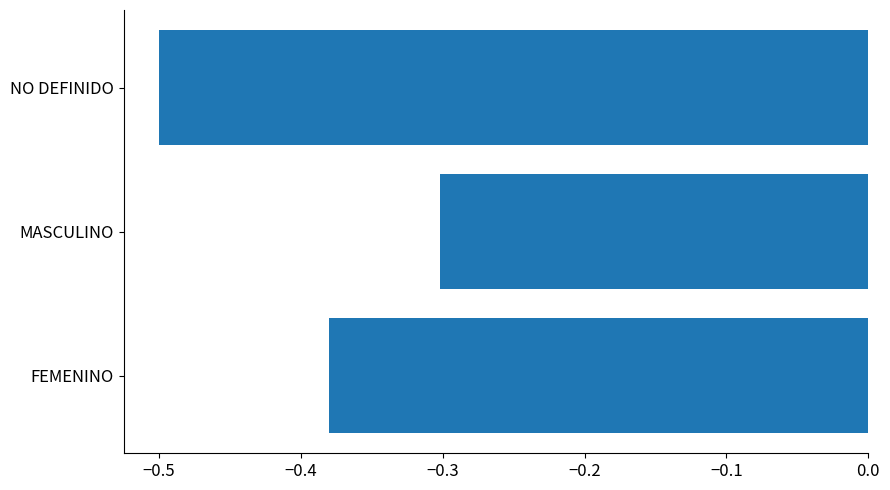

True or false: the data shows -0.5 at NO DEFINIDO.

True